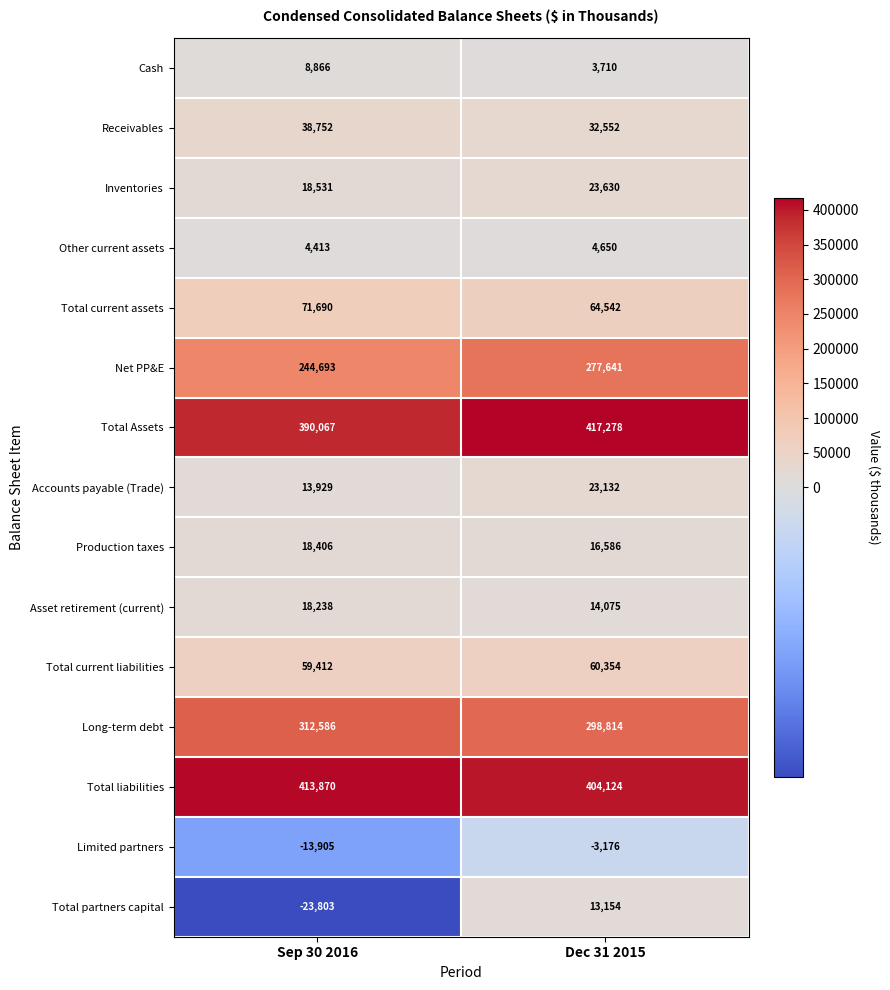

Which category has the lowest value in the Asset retirement (current) series?

Dec 31 2015